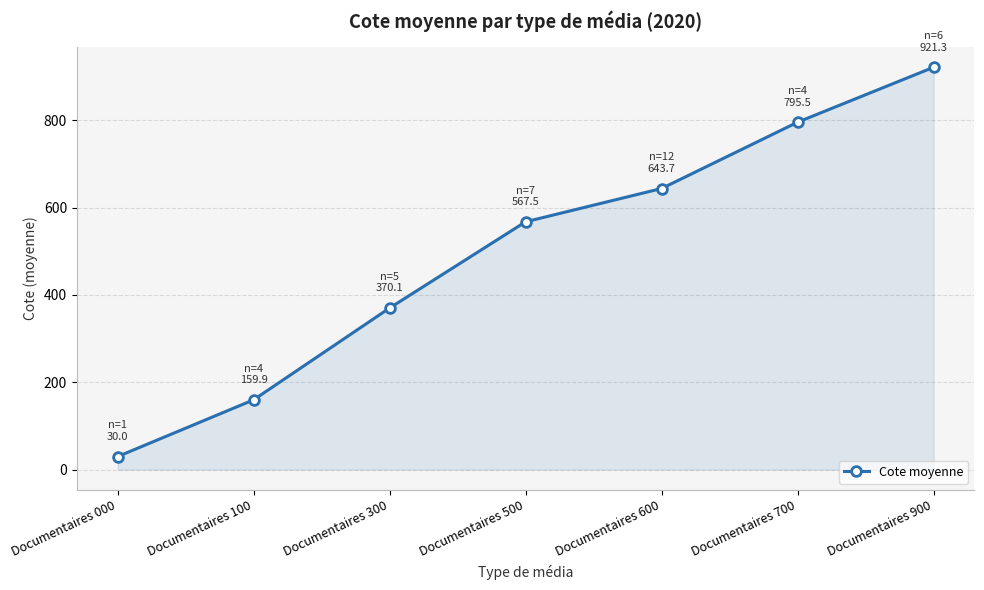

At which label is the value closest to 475?

Documentaires 500